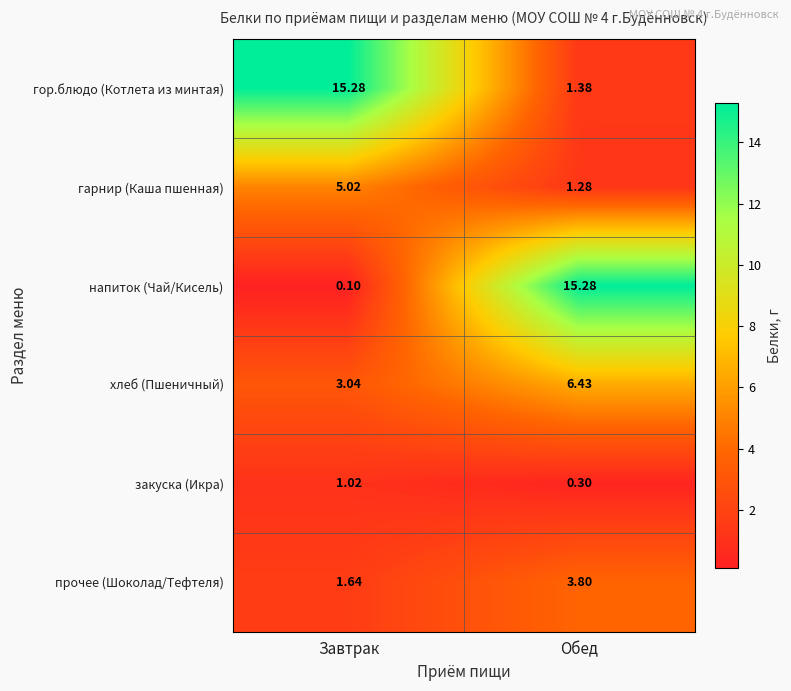

How many categories are shown in the chart?

2